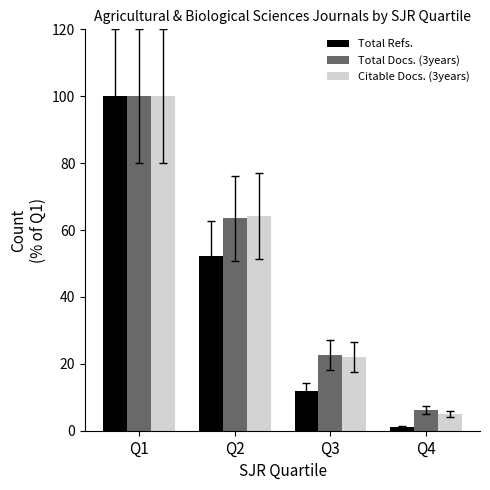

How many groups of bars are there?

4